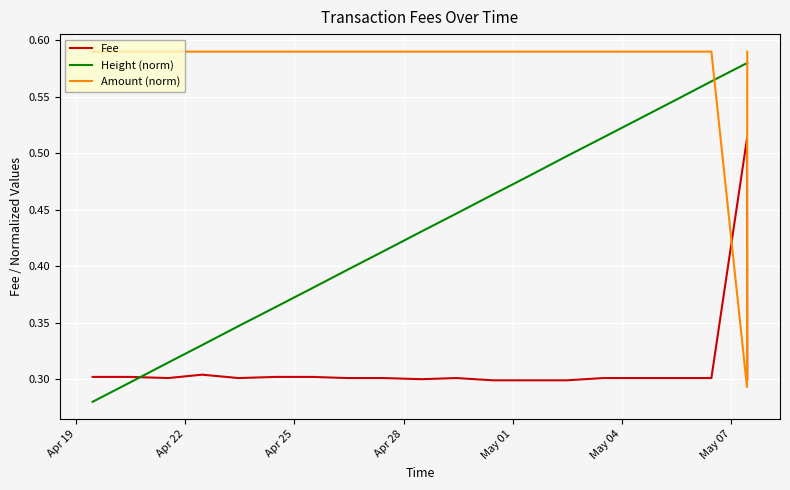

List the series in order of their overall mean, highest first.

Amount (norm), Height (norm), Fee